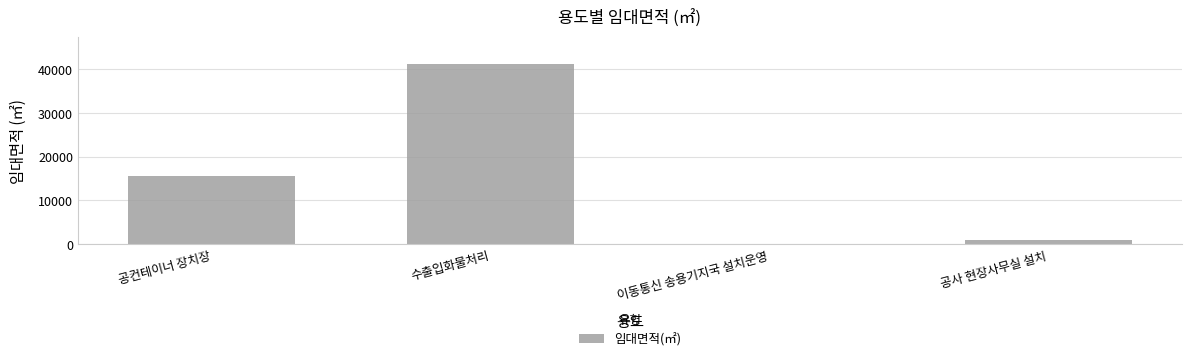

Approximately how many times larger is the value at 수출입화물처리 compared to 공컨테이너 장치장?

2.6